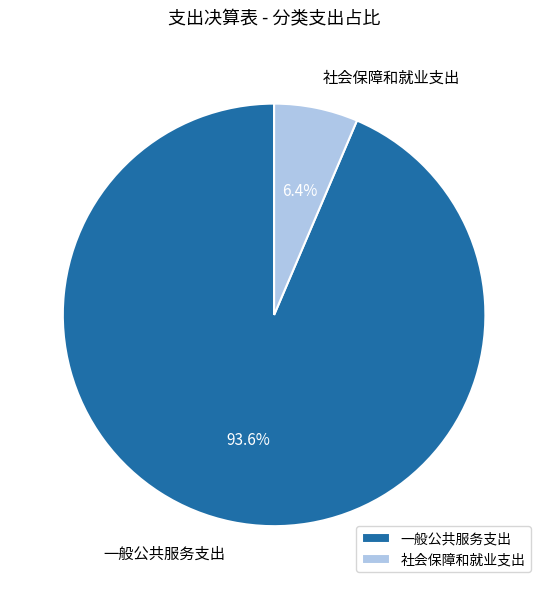

To the nearest percent, what is the difference between the largest and smallest slice percentages?

87%